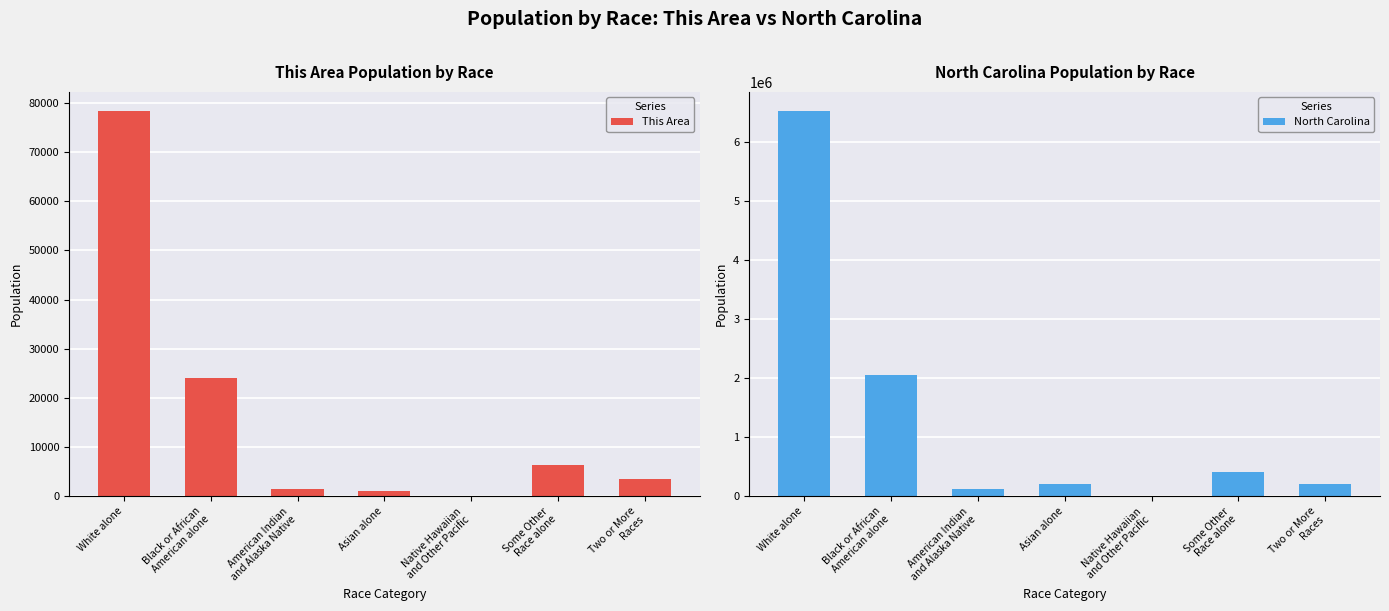

Rank the series at American Indian
and Alaska Native from highest to lowest value.

North Carolina, This Area